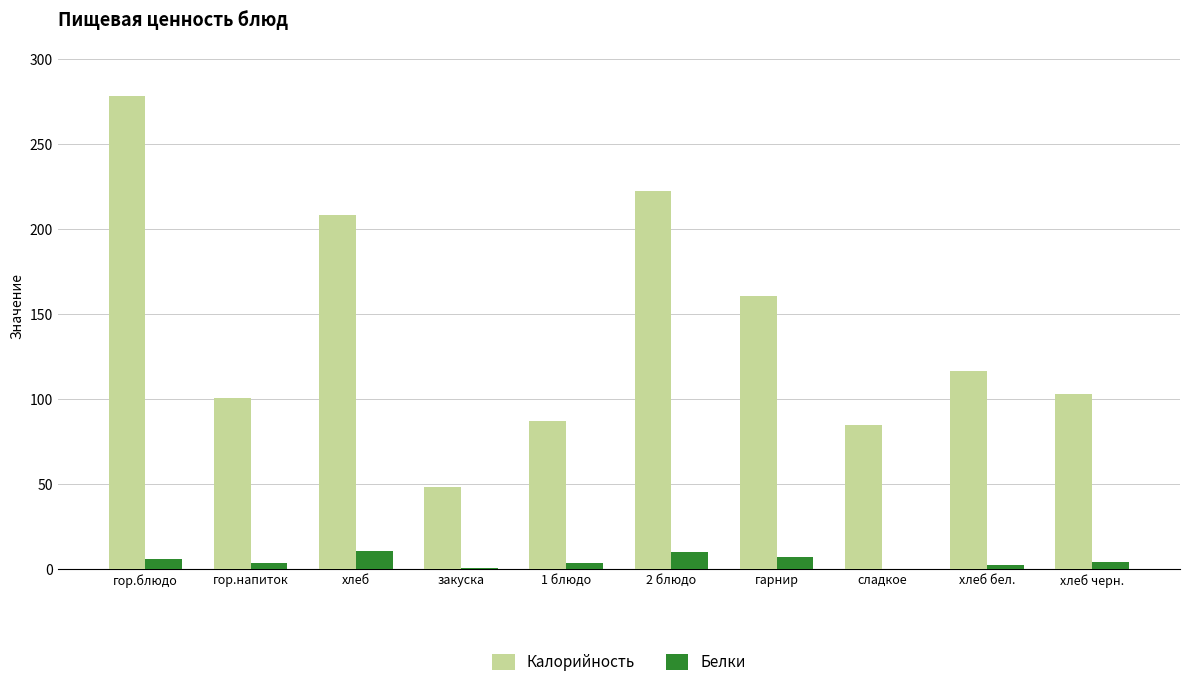

What are all the series names shown in the legend?

Калорийность, Белки